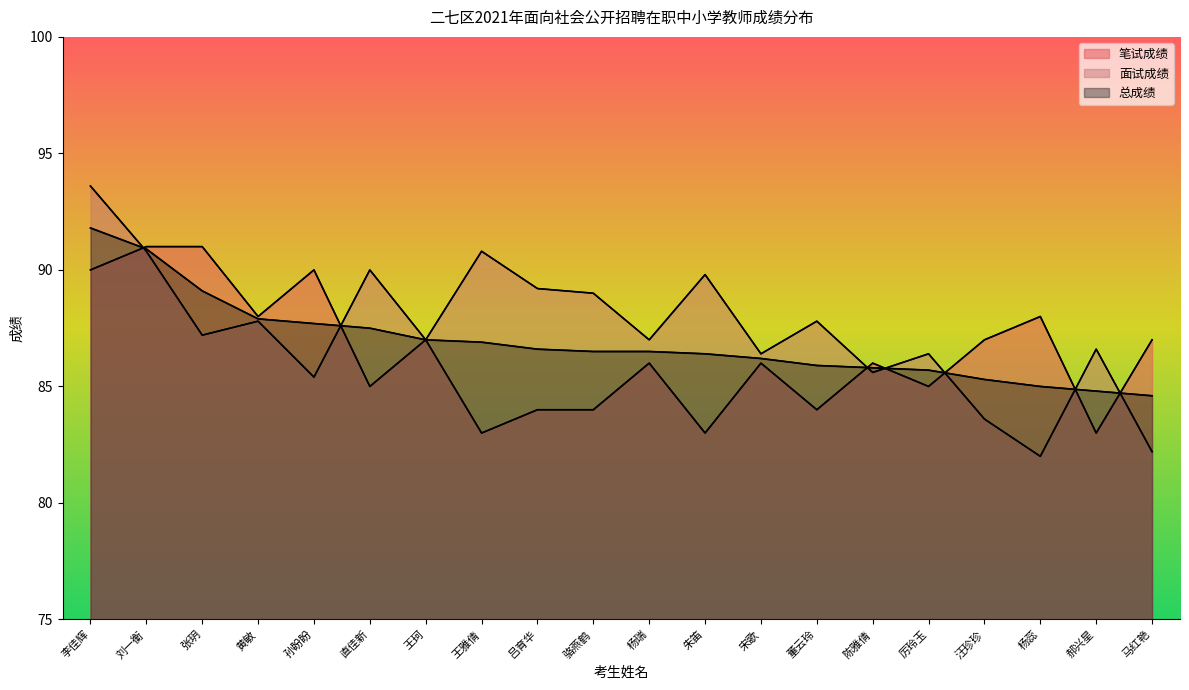

What is the label of the 11th point from the left?

杨瑞